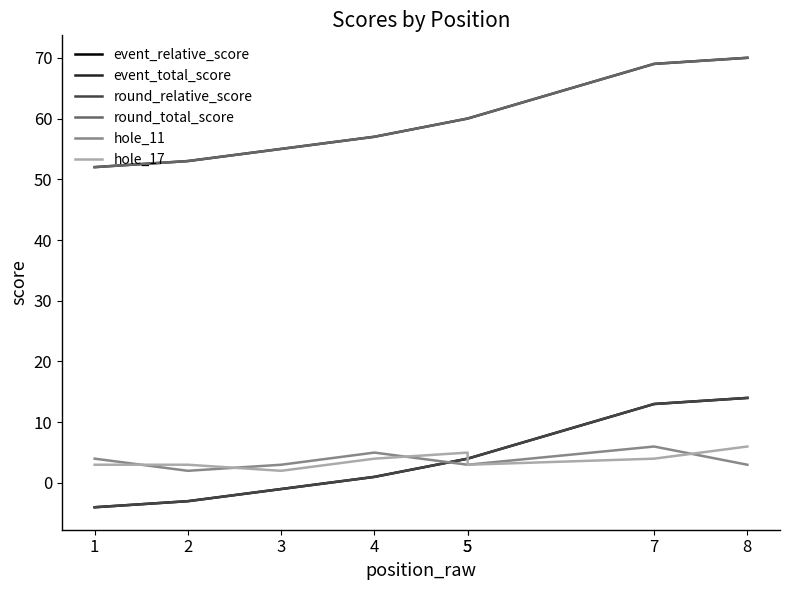

Which has a higher value, 3 or 5?

5